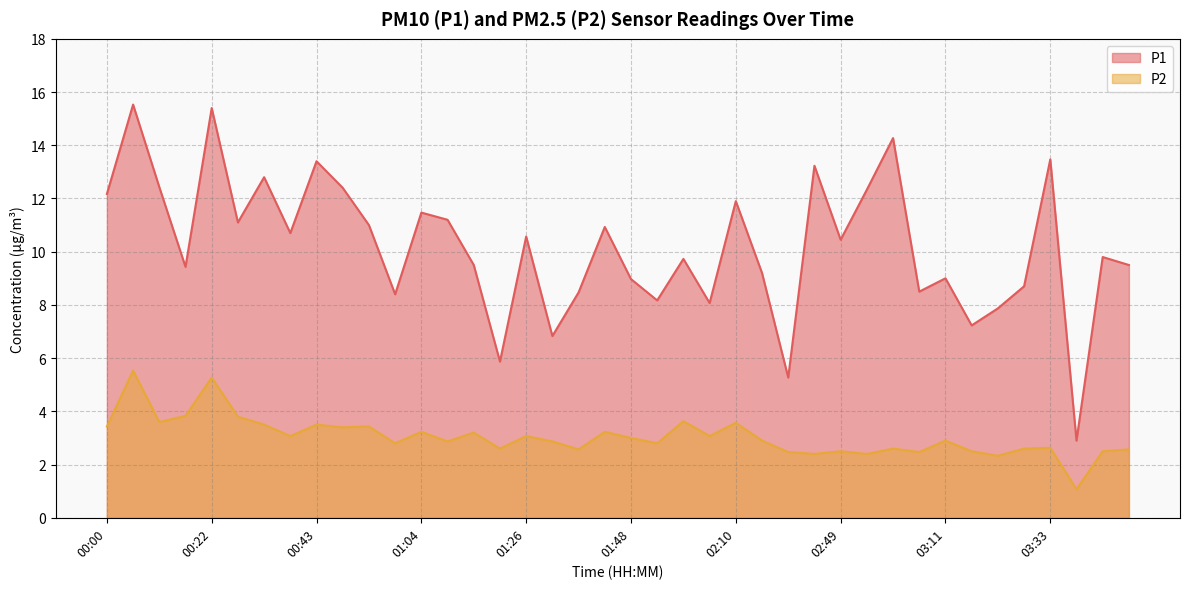

At how many categories does at least one series exceed 9?

26